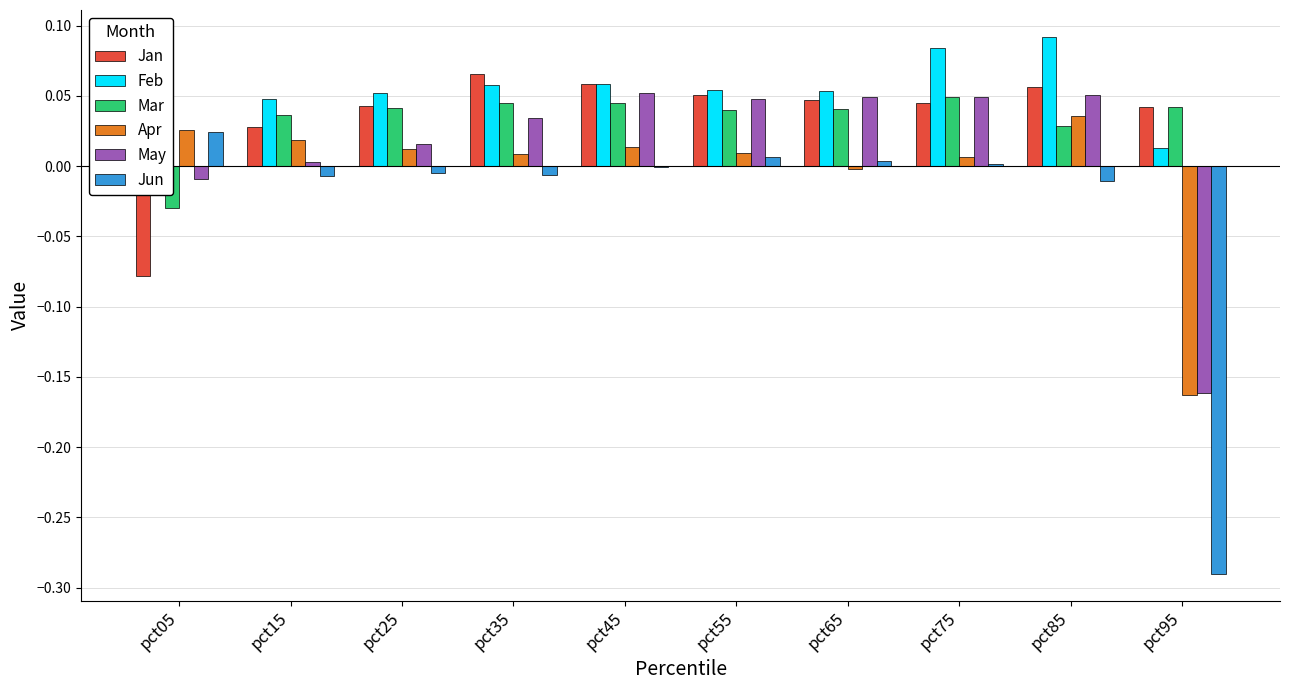

What is the highest value of the Jan series?

0.1